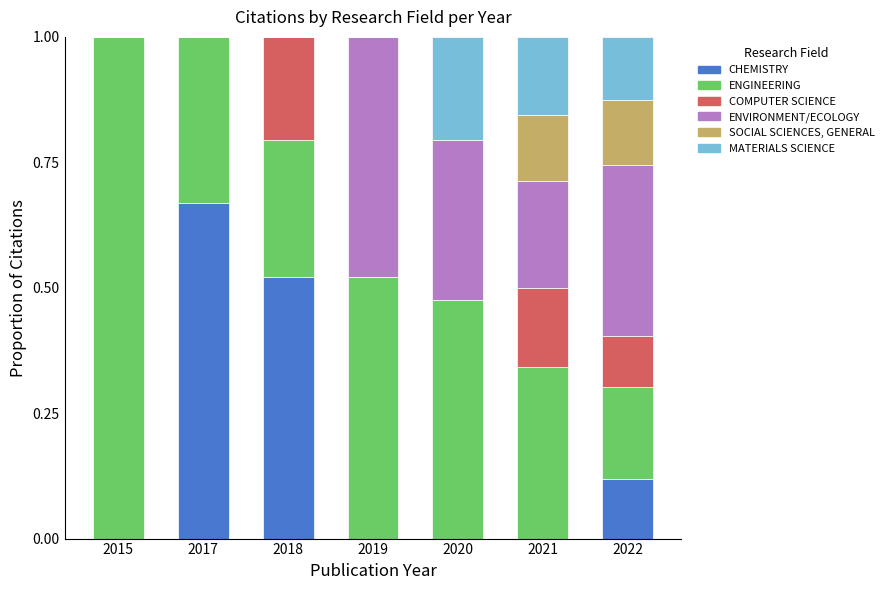

Does the chart contain stacked bars?

Yes